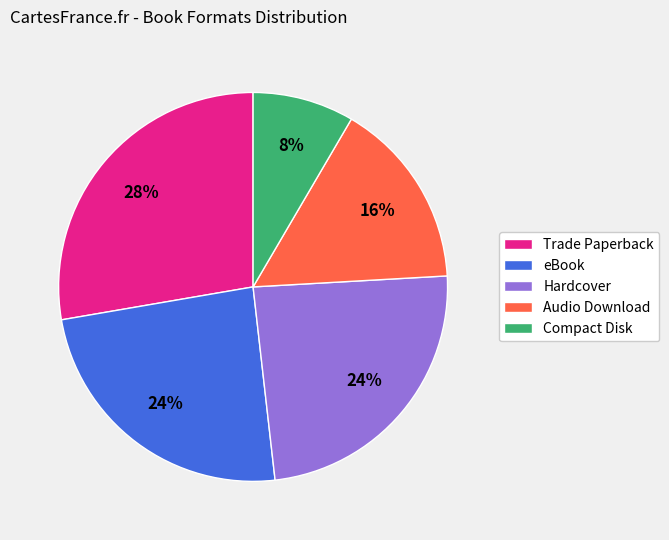

Does any single category account for the majority?

No